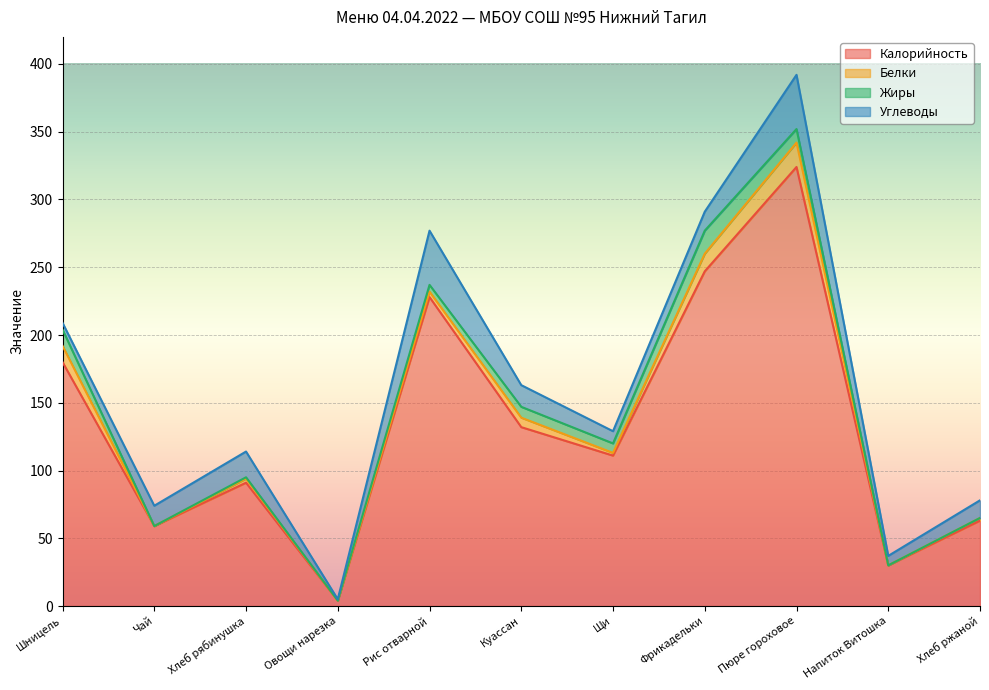

What is the average value of the Калорийность series?

134